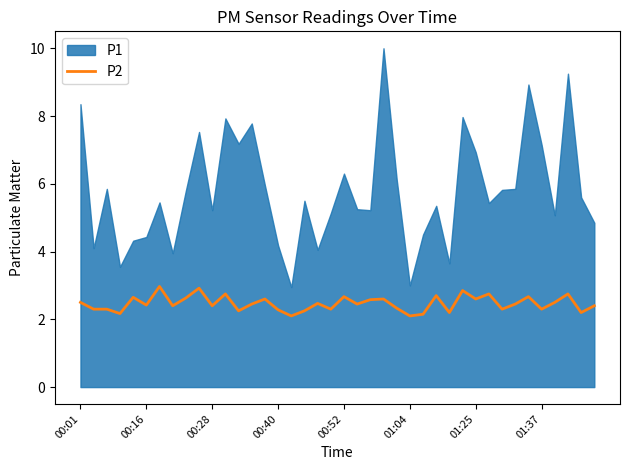

How many interior local peaks (higher than both neighbors) does the data have?

13